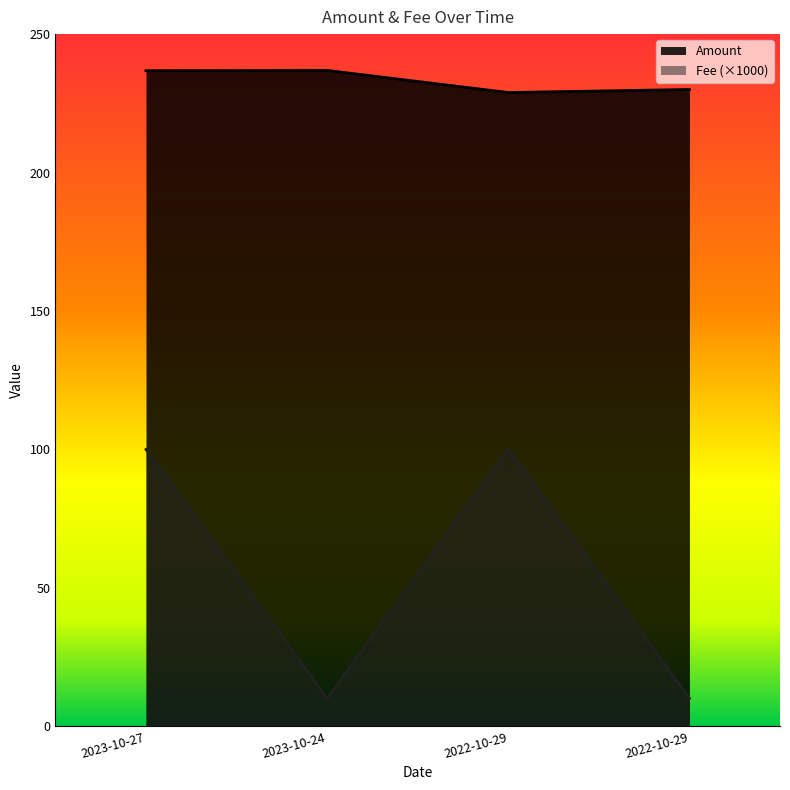

How many distinct data groups are displayed?

2